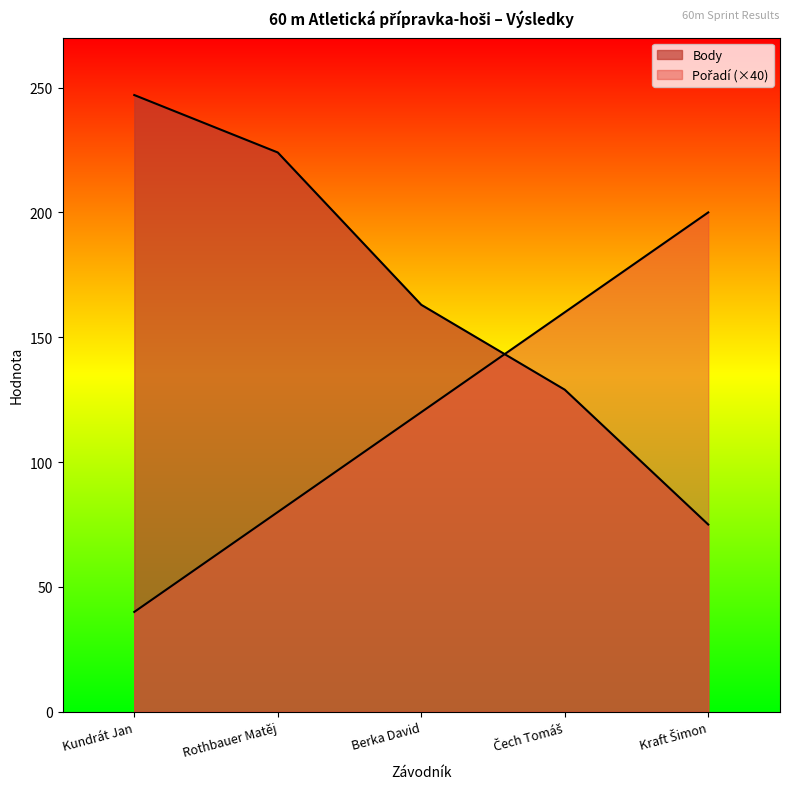

The value of Body at Čech Tomáš is 129. True or false?

True